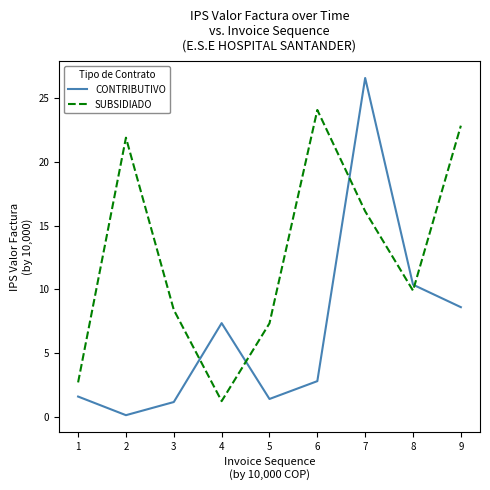

At which label is CONTRIBUTIVO closest to 13?

8